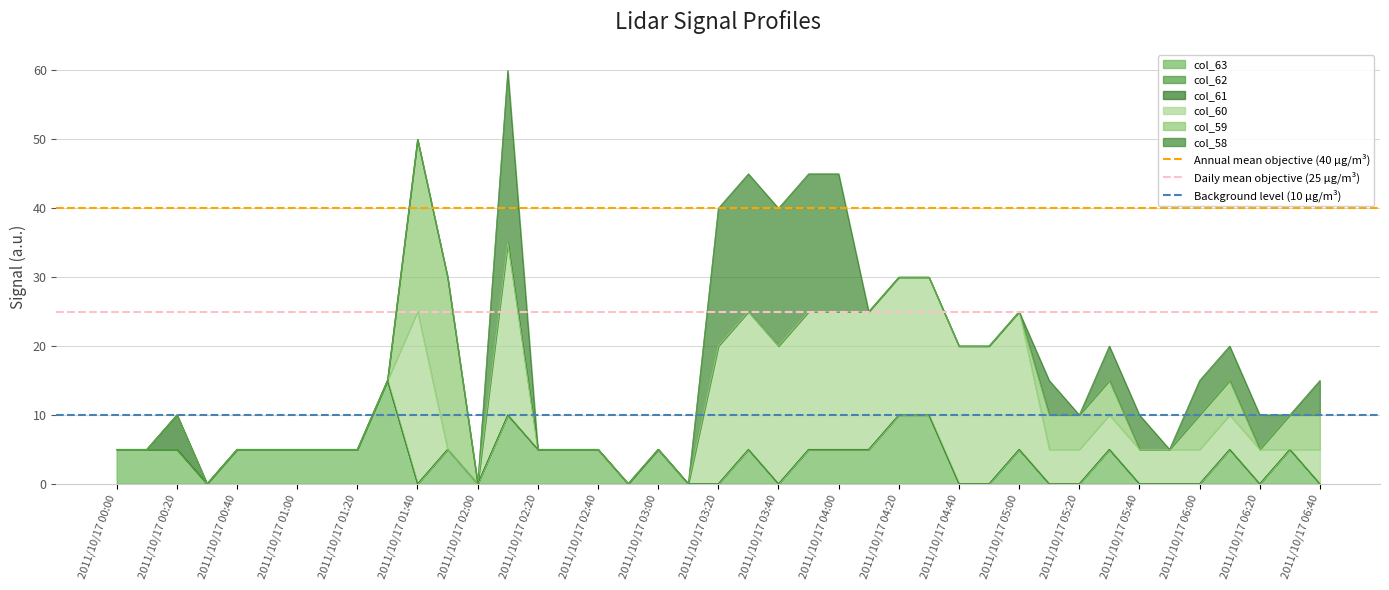

Is it true that col_63 equals 5 at 2011/10/17 02:20?

True